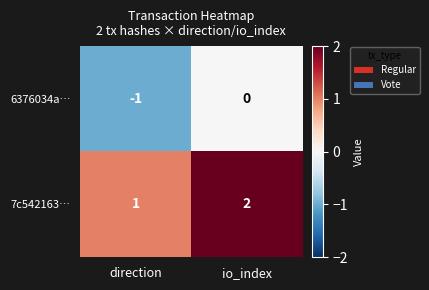

The 7c542163… series shows 0 at direction. True or false?

False